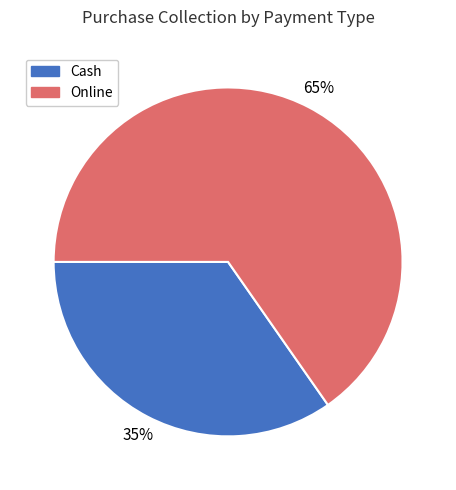

Is the sum of Online and Cash greater than half?

Yes